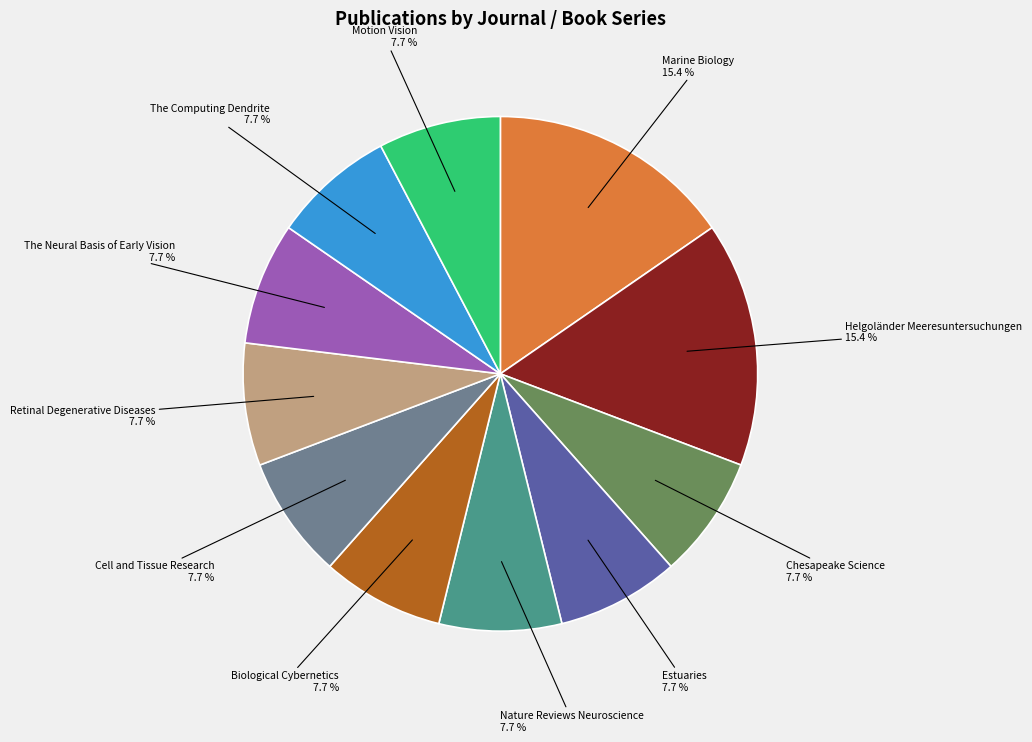

Combined, what portion of the pie is Biological Cybernetics and Motion Vision?

15.4%